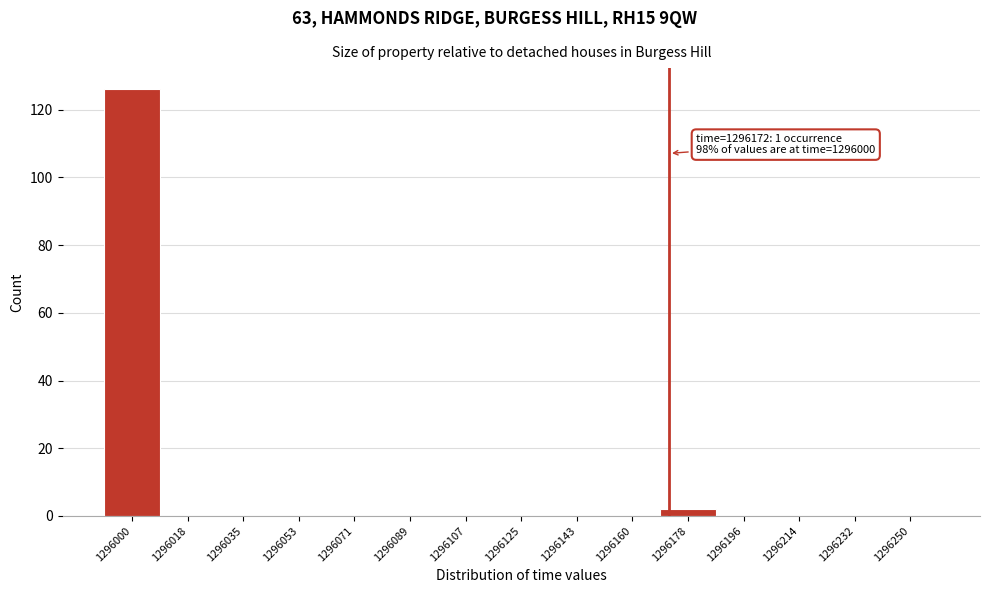

Over which range of the x-axis is the bar tallest?

1295992 to 1296010